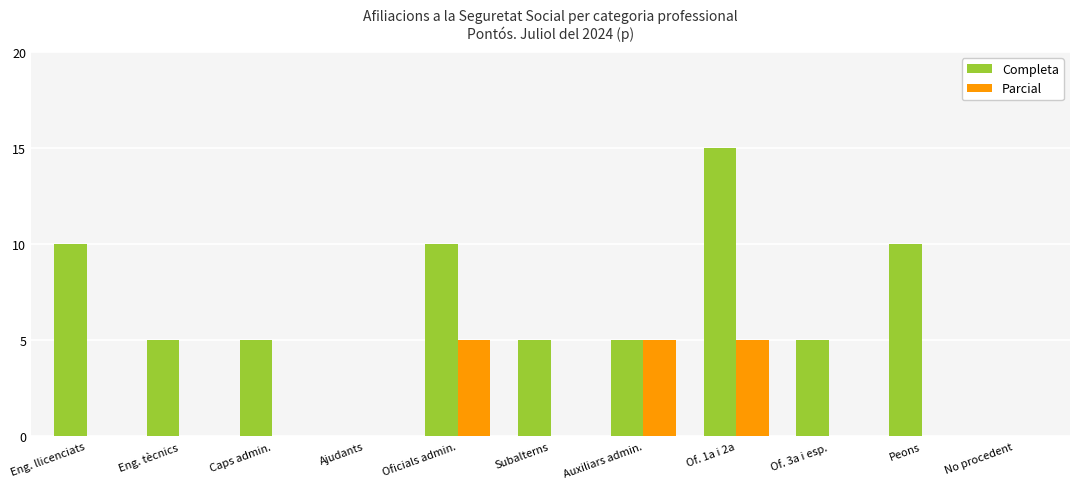

Is the value of Completa at Of. 1a i 2a greater than the value of Parcial at Eng. tècnics?

Yes